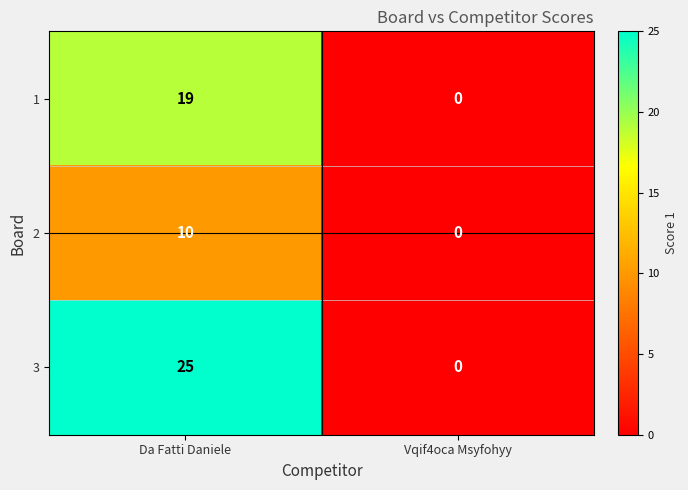

What is the maximum value shown in the chart?

25